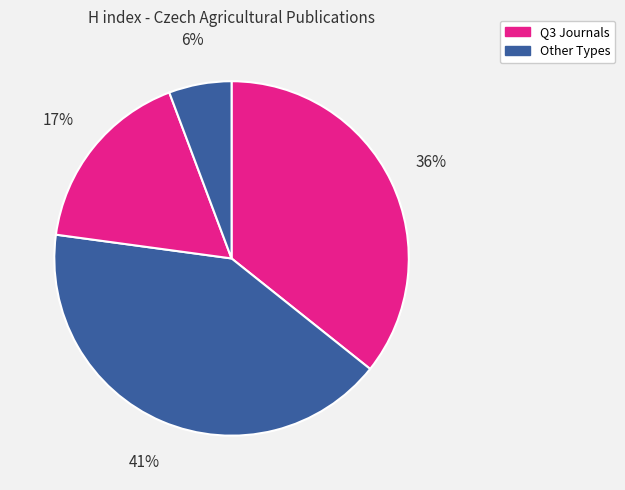

Count the number of slices in the pie.

4